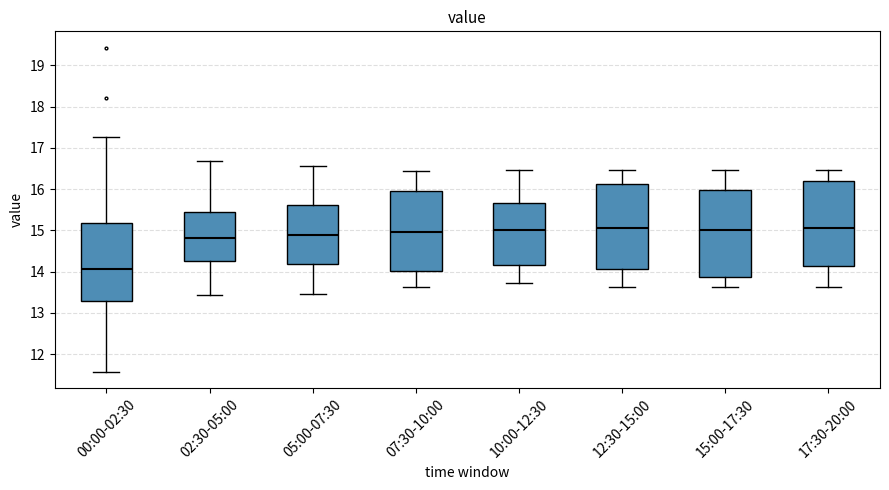

Reading left to right, transcribe this box plot: for each box, give where its median line is, the range the box spans, and where its two whiskers end, as read against the y-axis. The values are not printed on the chart, so give them approximately, as read against the axis.

00:00-02:30: median 14.1, box 13.3 to 15.2, whiskers 11.6 to 17.3
02:30-05:00: median 14.8, box 14.2 to 15.4, whiskers 13.4 to 16.7
05:00-07:30: median 14.9, box 14.2 to 15.6, whiskers 13.5 to 16.6
07:30-10:00: median 15.0, box 14.0 to 15.9, whiskers 13.6 to 16.4
10:00-12:30: median 15.0, box 14.2 to 15.7, whiskers 13.7 to 16.5
12:30-15:00: median 15.1, box 14.1 to 16.1, whiskers 13.6 to 16.5
15:00-17:30: median 15.0, box 13.9 to 16.0, whiskers 13.6 to 16.5
17:30-20:00: median 15.1, box 14.1 to 16.2, whiskers 13.6 to 16.5